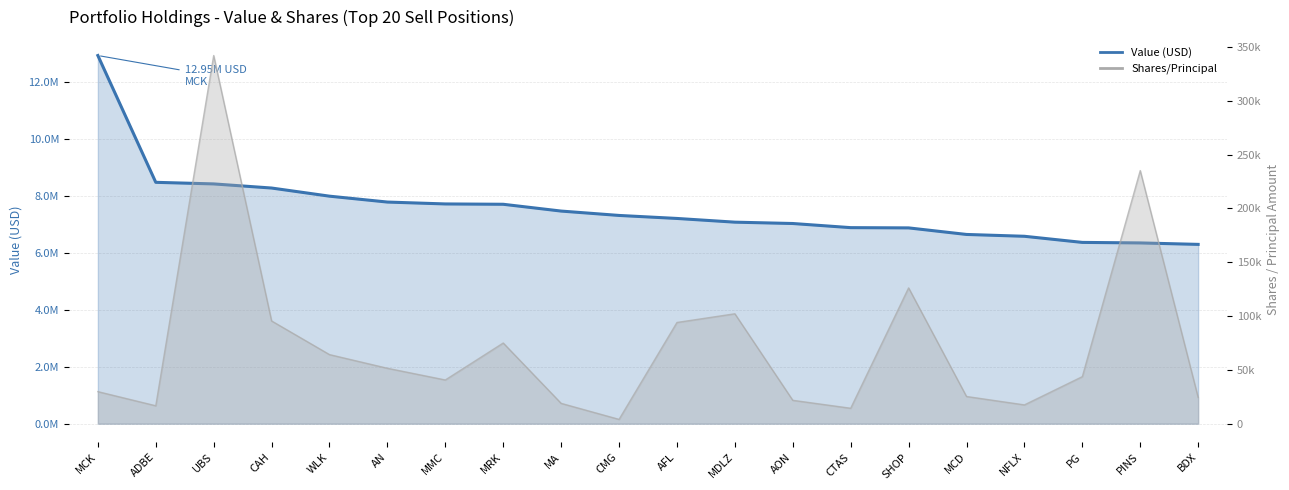

How many values in the Shares/Principal series exceed 43698?

9